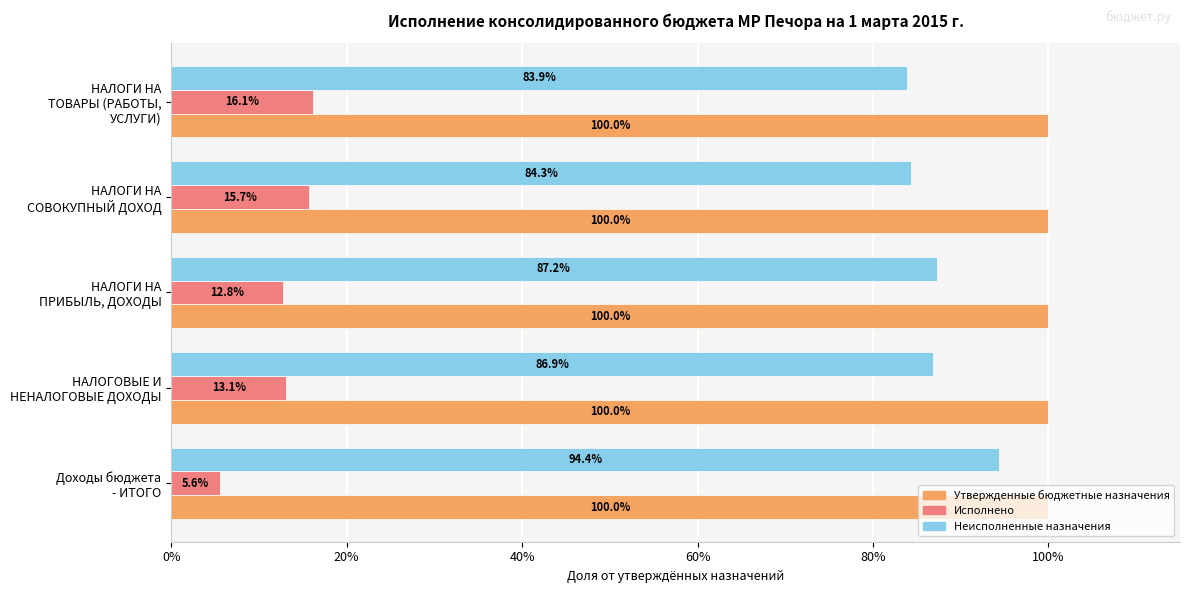

What are all the series names shown in the legend?

Утвержденные бюджетные назначения, Исполнено, Неисполненные назначения